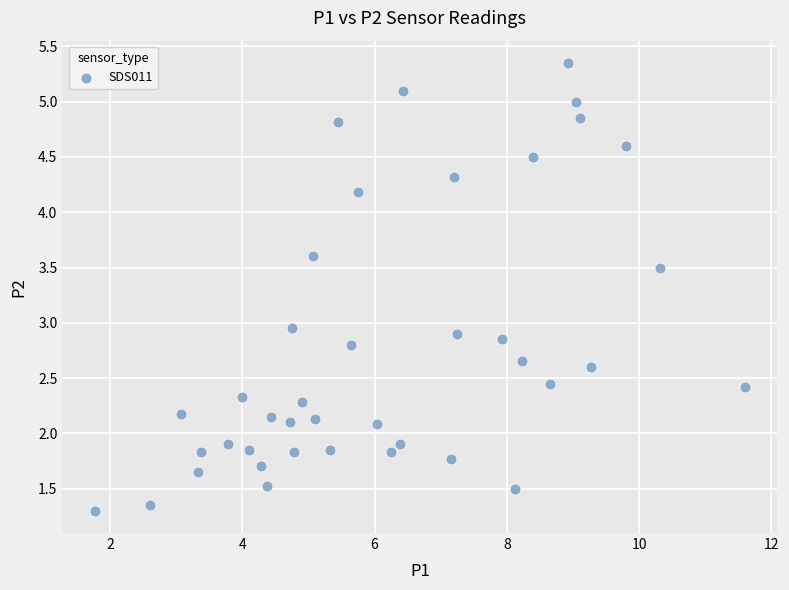

What is the range of X values (max minus min)?

9.8